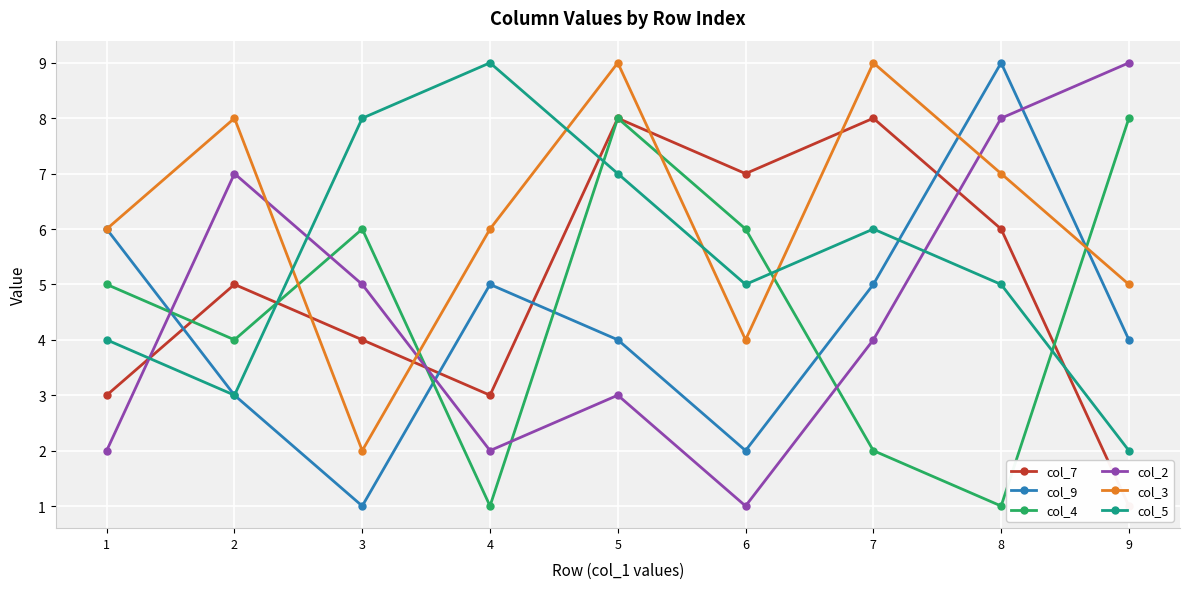

What is the smallest value displayed?

1